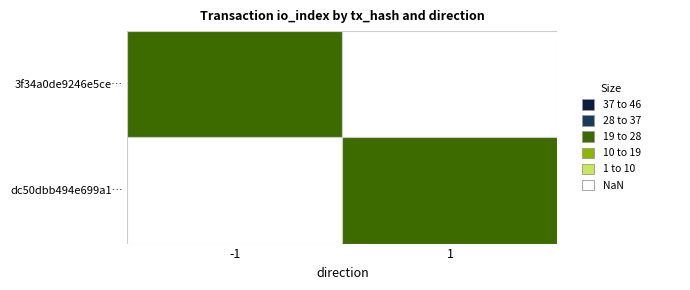

Is the value of 3f34a0de9246e5ce95e09b90d51e2441afdc67b at direction greater than the value of dc50dbb494e699a16be43e47027dbf857c0dd2a at io_index?

No